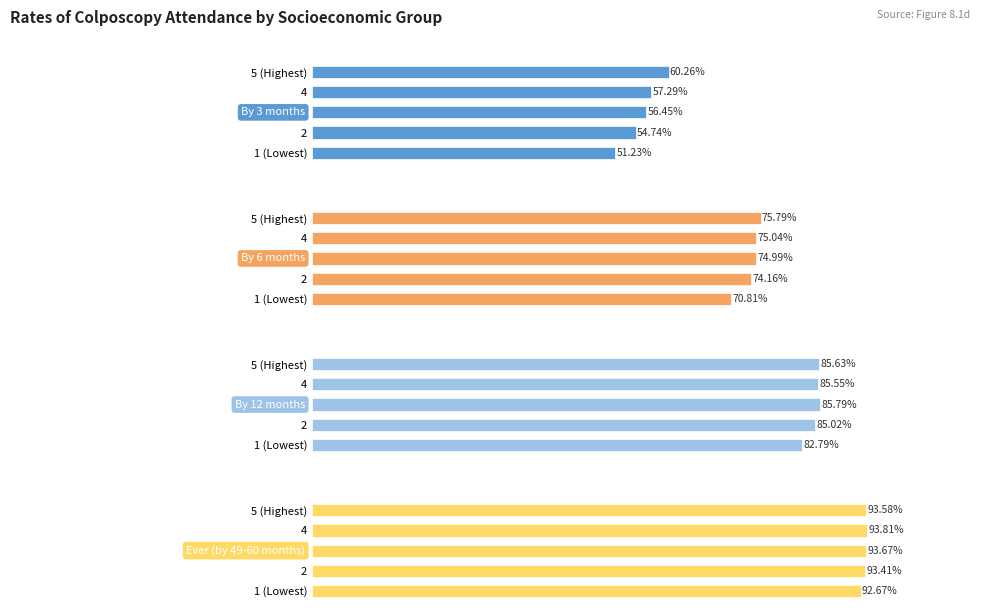

Which series has the largest range (max minus min)?

By 3 months